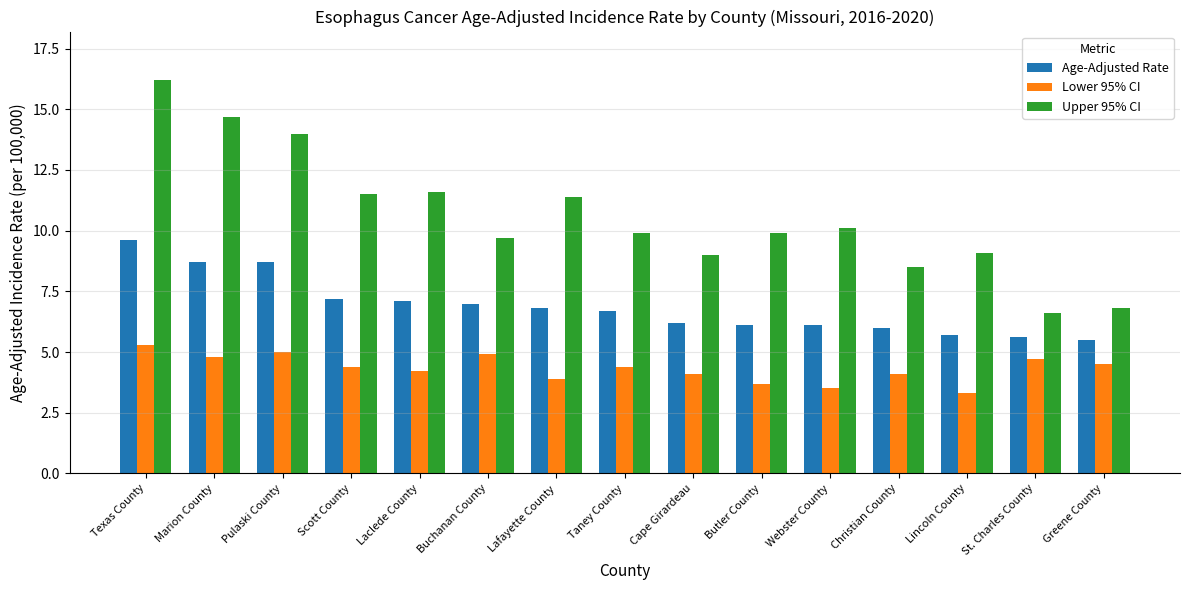

True or false: Lower 95% CI has a value of 4.8 at Marion County.

True